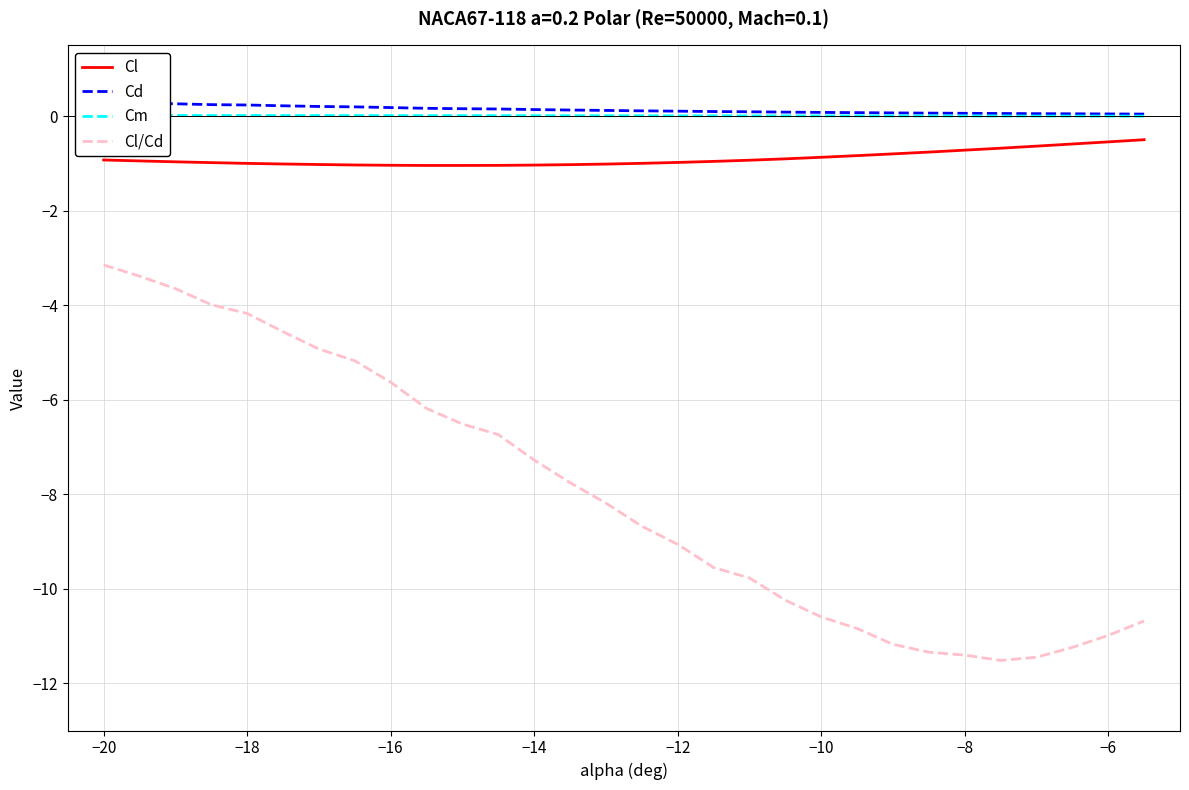

What is the lowest value of the Cl series?

-1.0